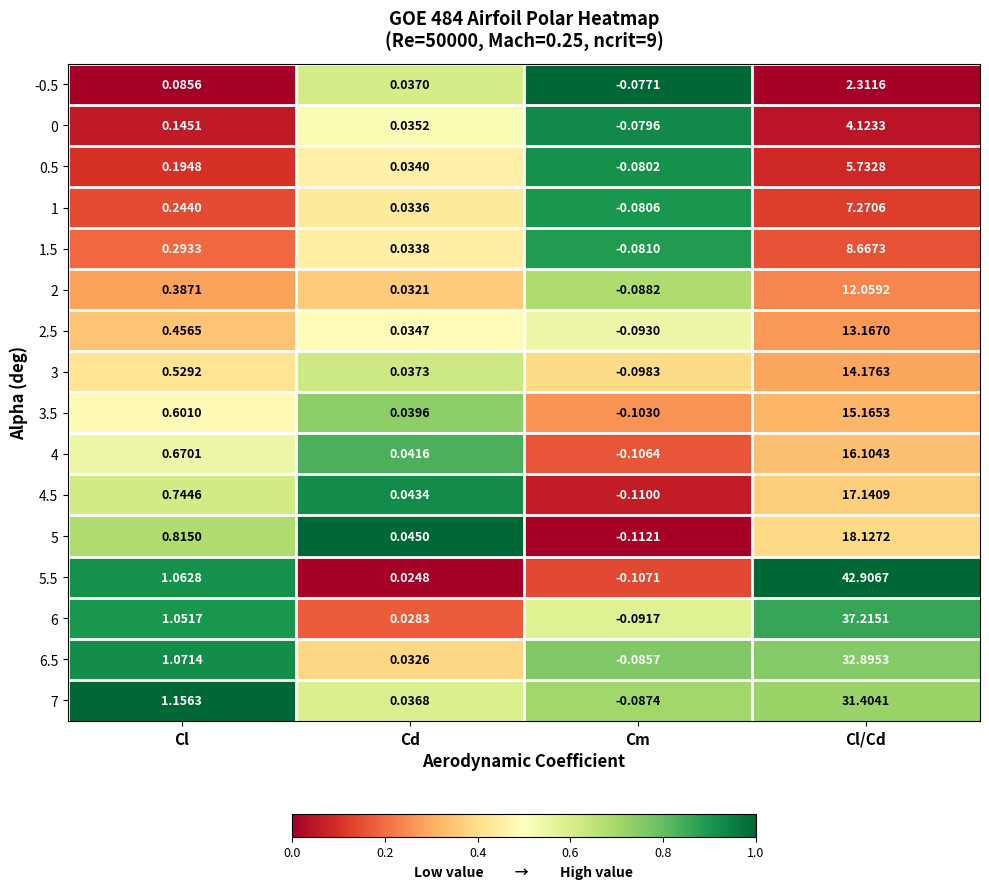

Which series changed the most between Cd and Cl/Cd?

5.5